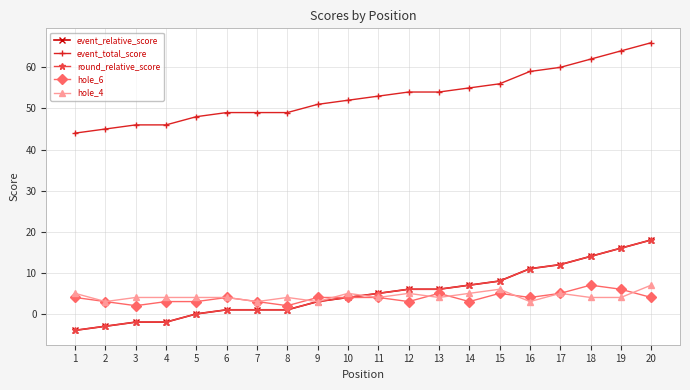

Which has a higher value, 19 or 18?

19